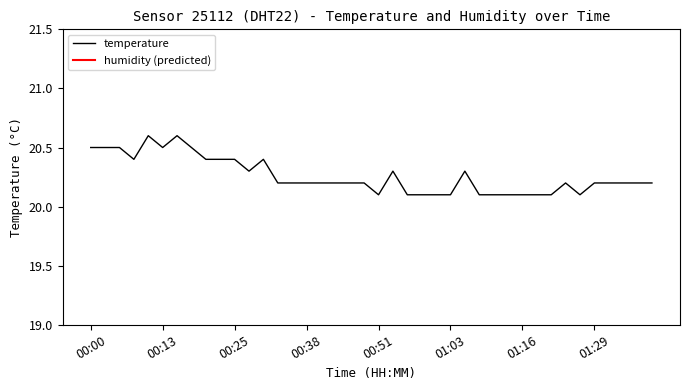

How many points are lower than both their immediate neighbors (excluding endpoints)?

5